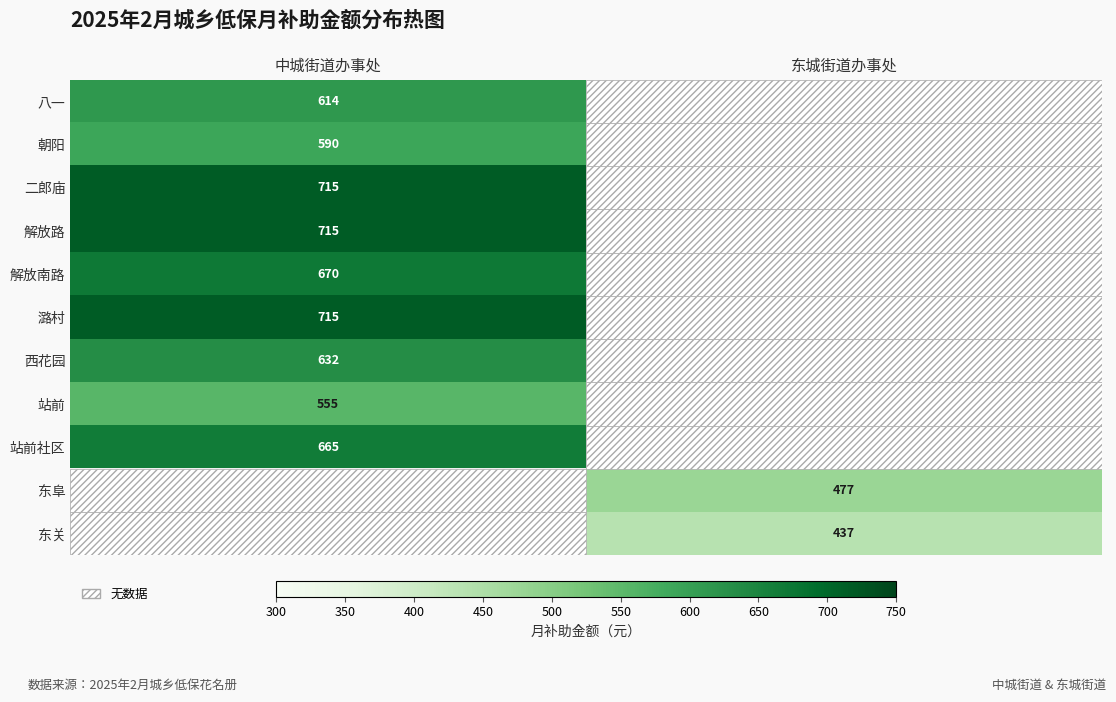

The value of 东关 at 东城街道办事处 is 437. True or false?

True